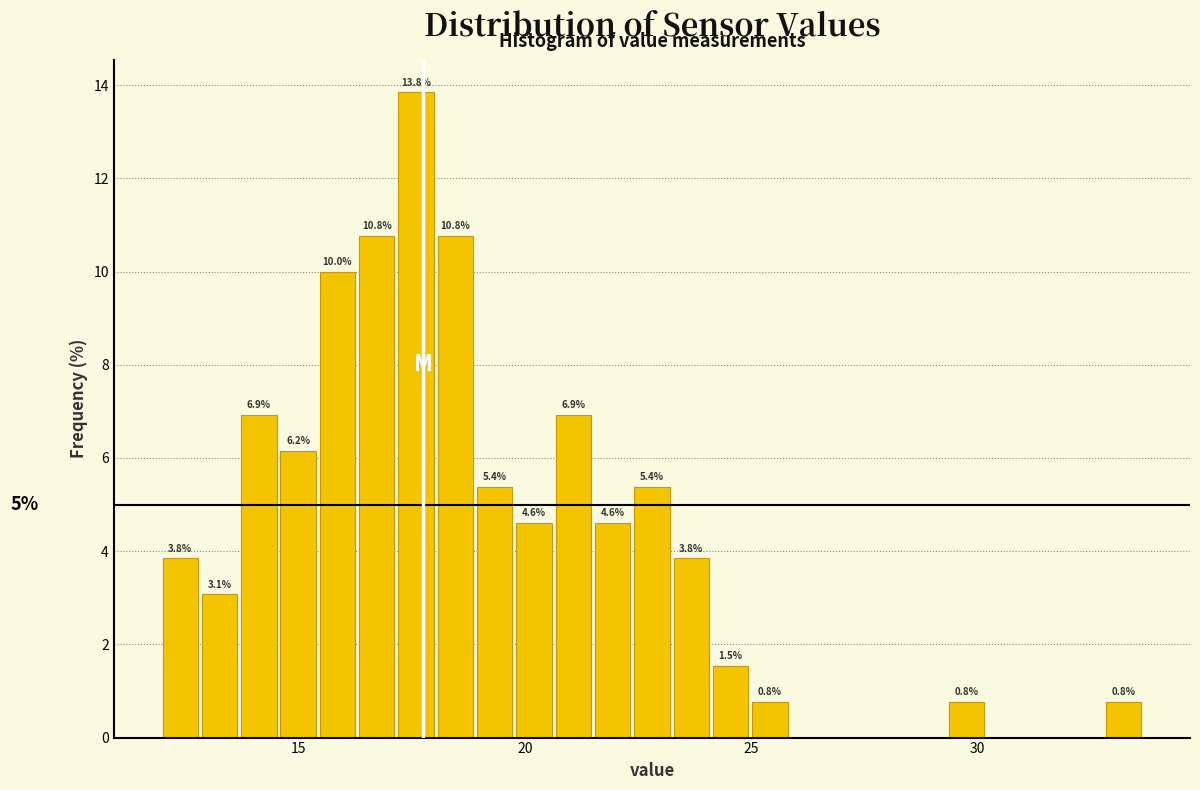

Read against the x-axis, roughly where is the centre of the tallest bar?

17.5